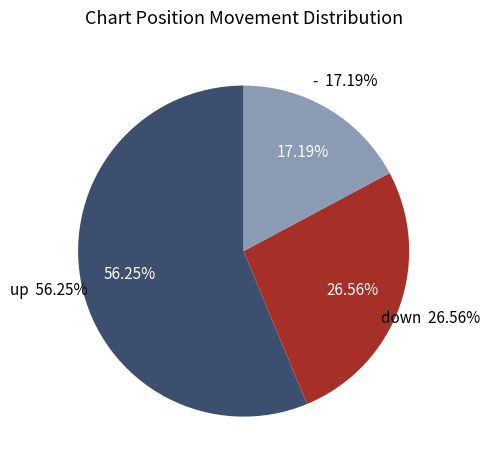

True or false: - accounts for 30% of the total.

False